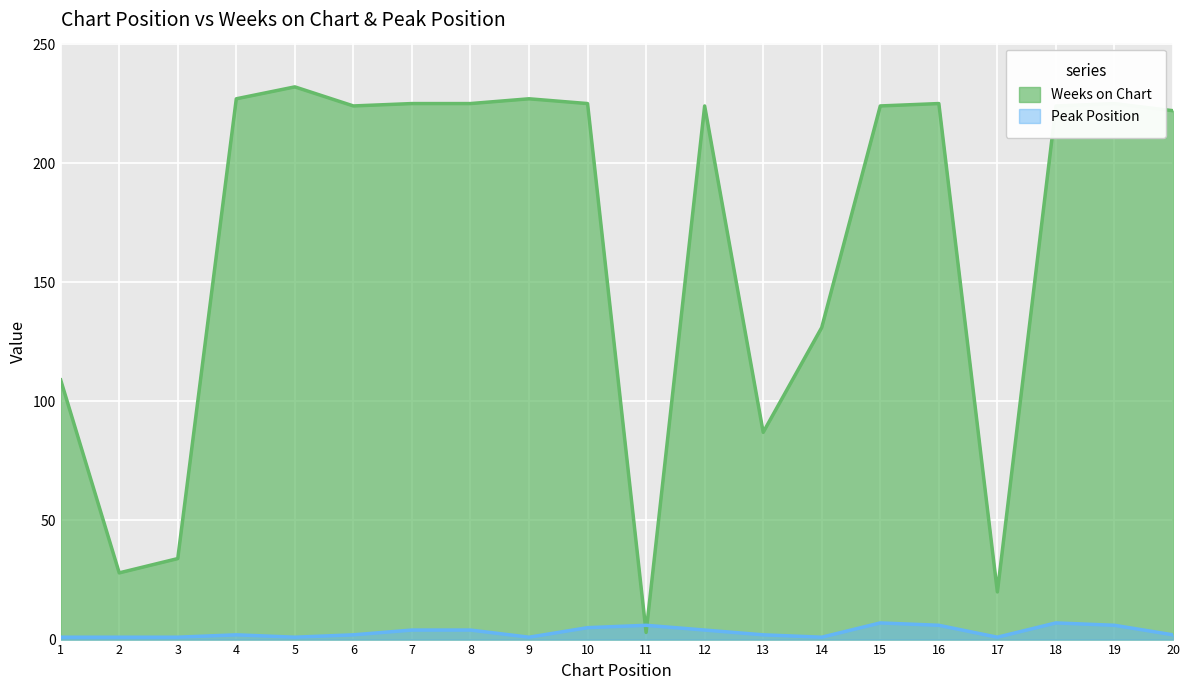

What is the difference between the maximum and minimum values in the Peak Position series?

6